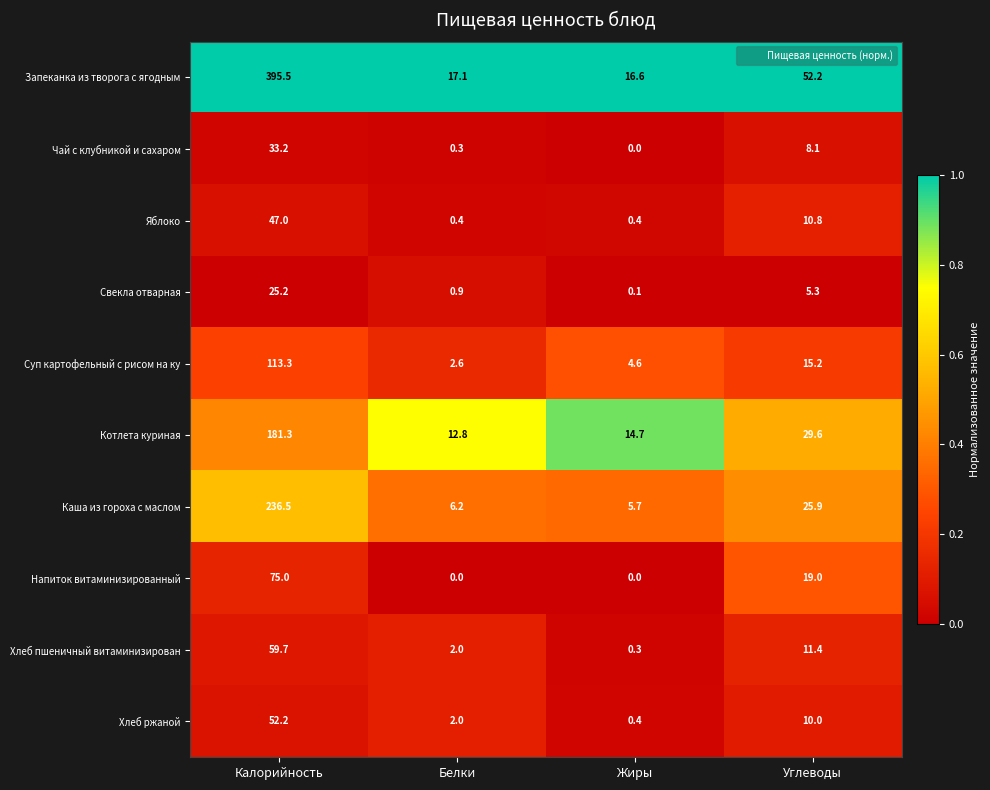

What is the difference between the Напиток витаминизированный values at Углеводы and Белки?

19.0